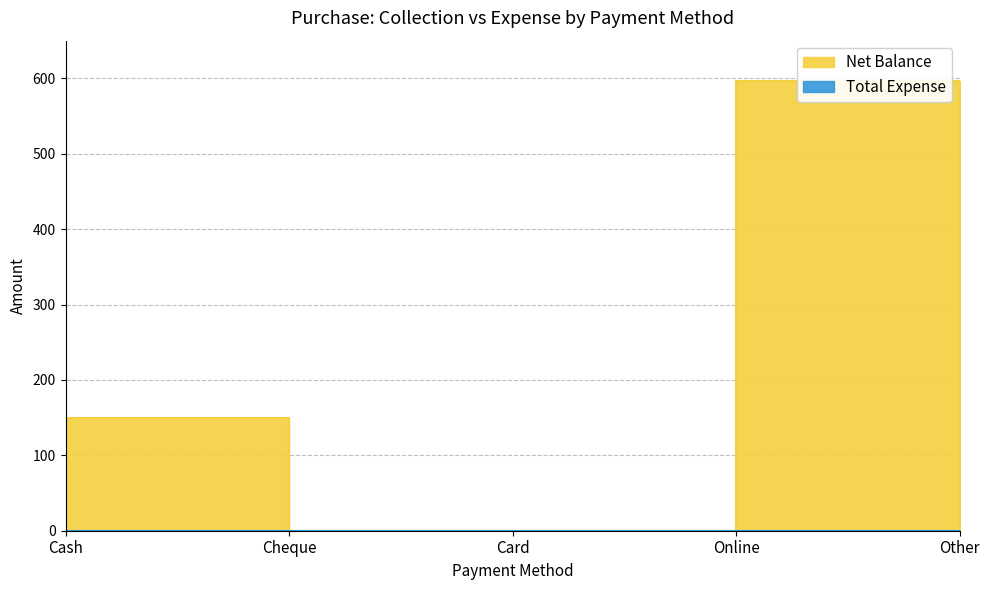

How many values are above zero?

2